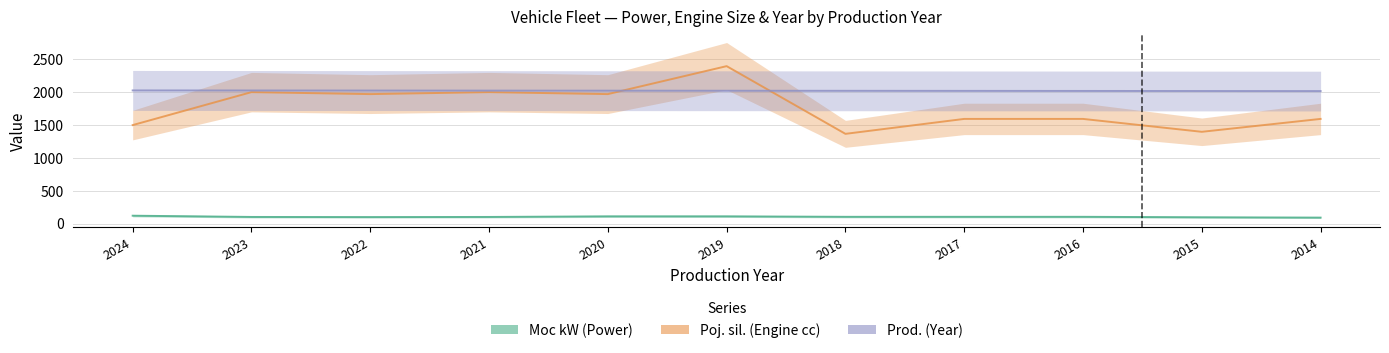

The Moc kW (Power) series shows 53 at 2021. True or false?

False